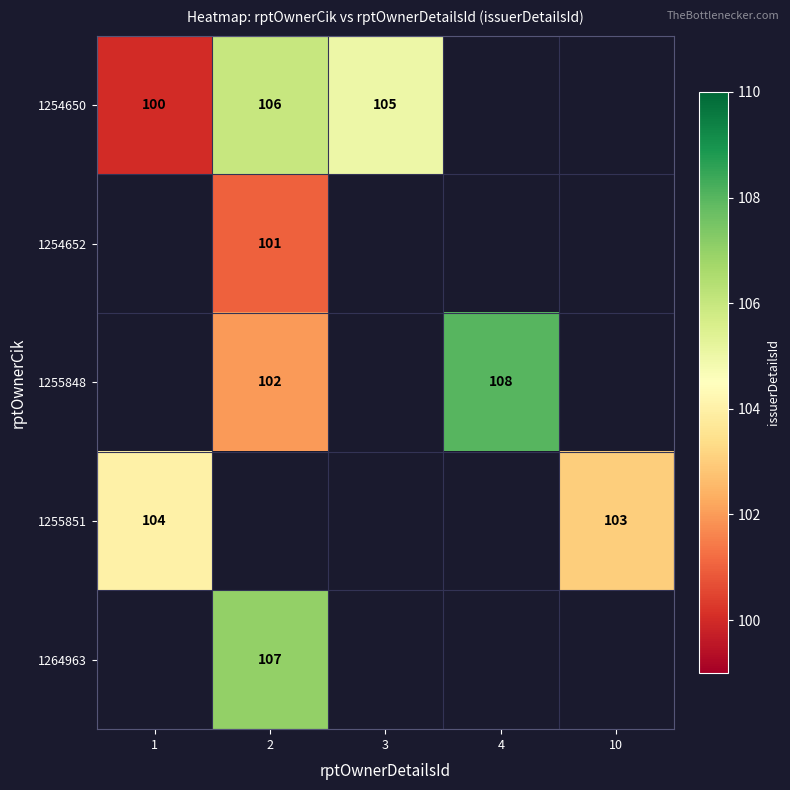

True or false: 1255851 has a value of 27 at 10.

False